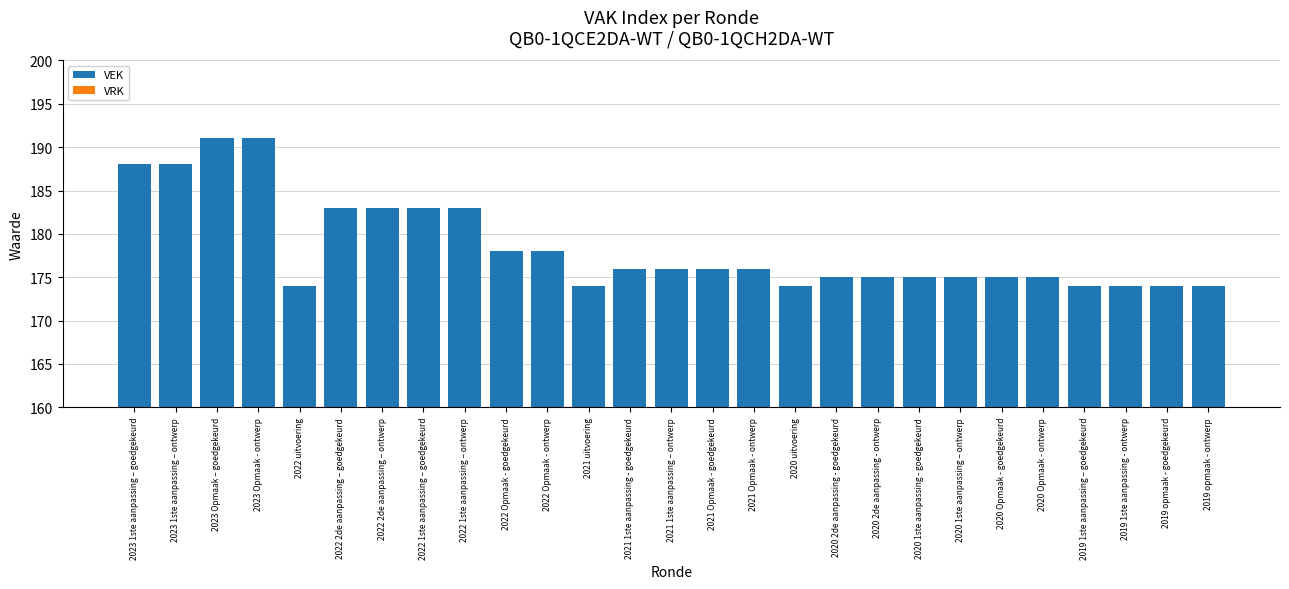

What is the label of the 17th bar from the right?

2022 Opmaak - ontwerp